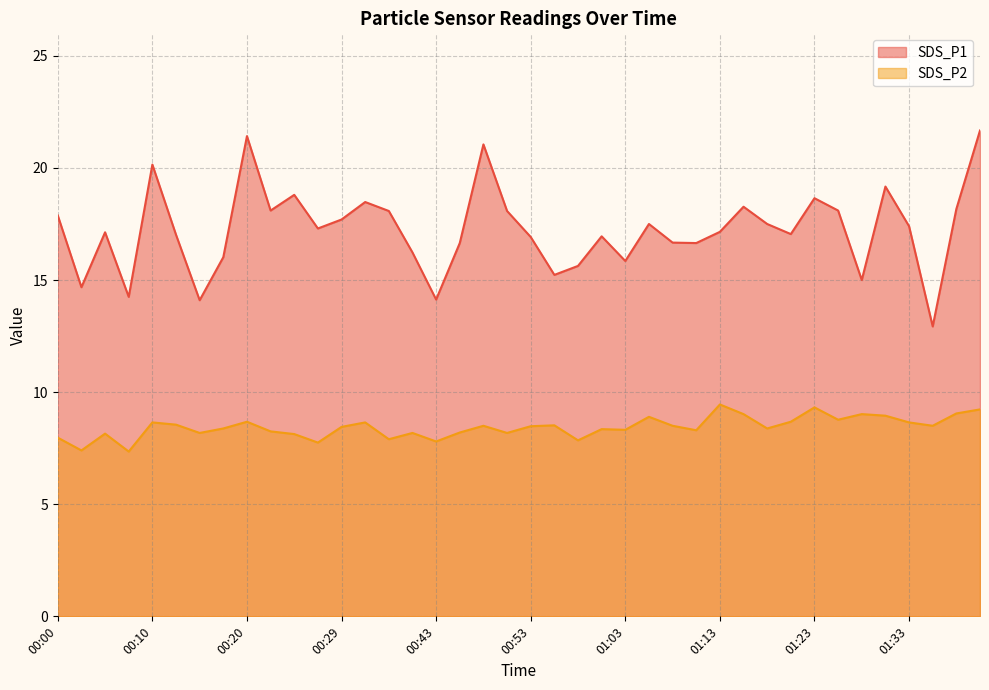

Rank the series by their average value, from highest to lowest.

SDS_P1, SDS_P2